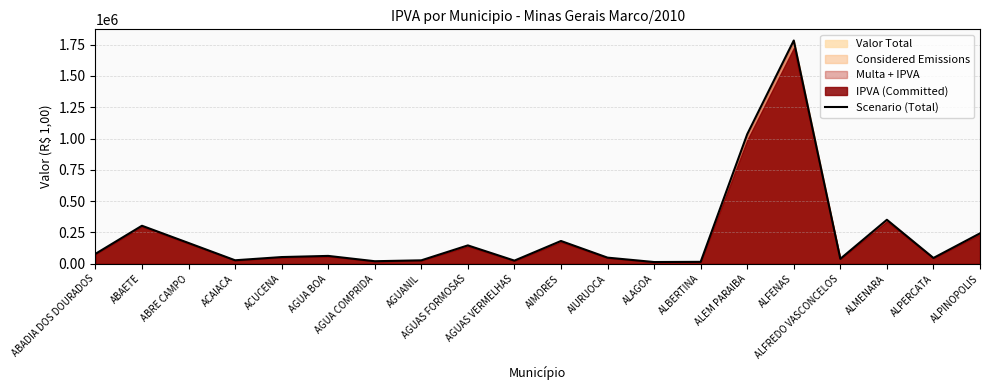

What is the difference between the values at ALMENARA and AIURUOCA?

302366.1